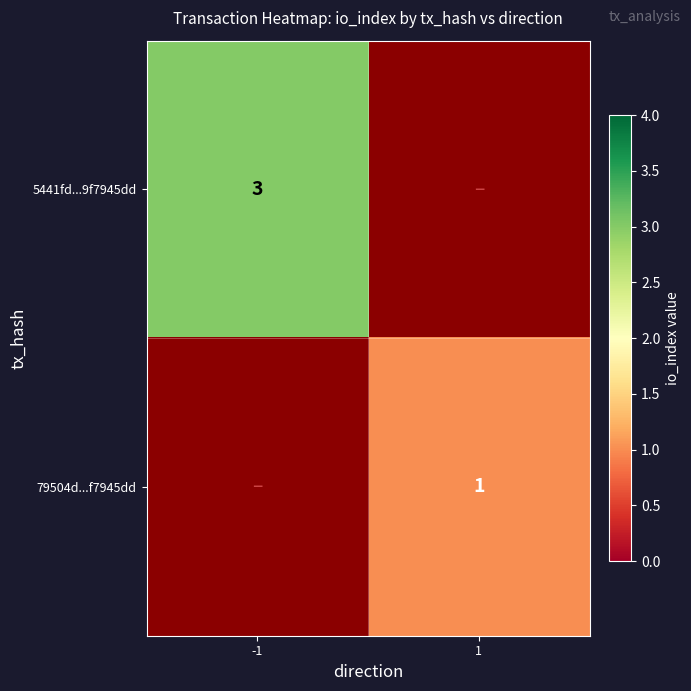

Is it true that 5441fd...9f7945dd equals 3 at -1?

True